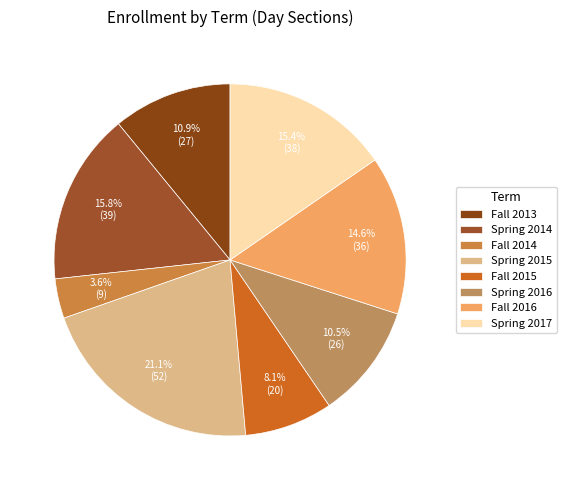

Which slice is the largest?

Spring 2015